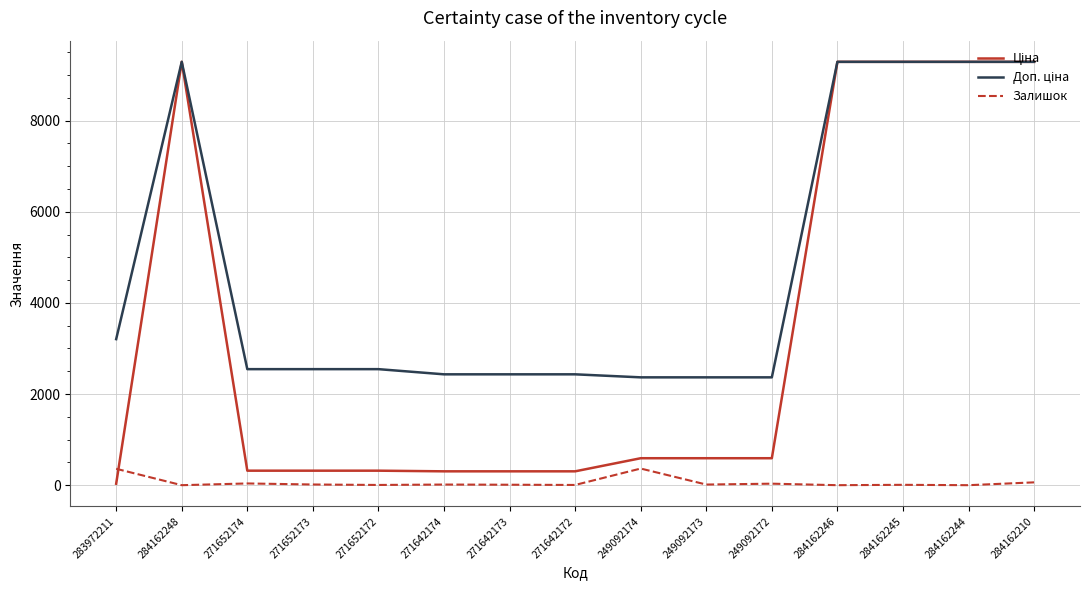

True or false: Залишок has a value of 5.0 at 271642172.

True